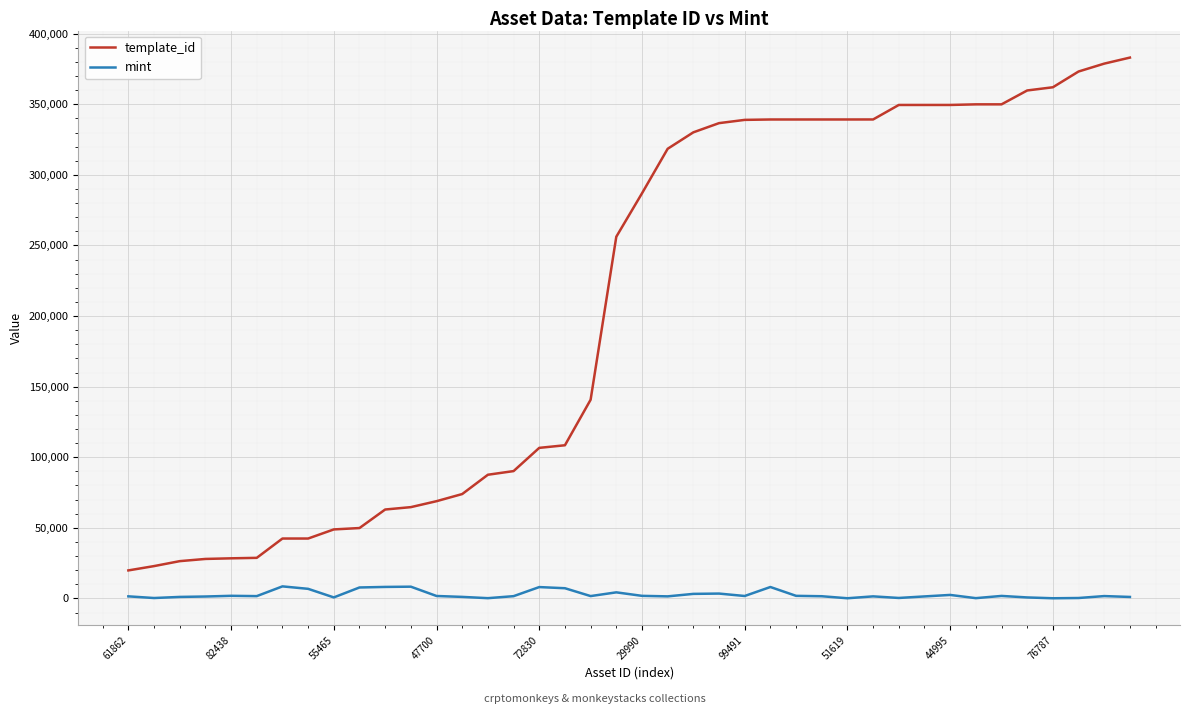

Rank the series by their maximum value, from highest to lowest.

template_id, mint